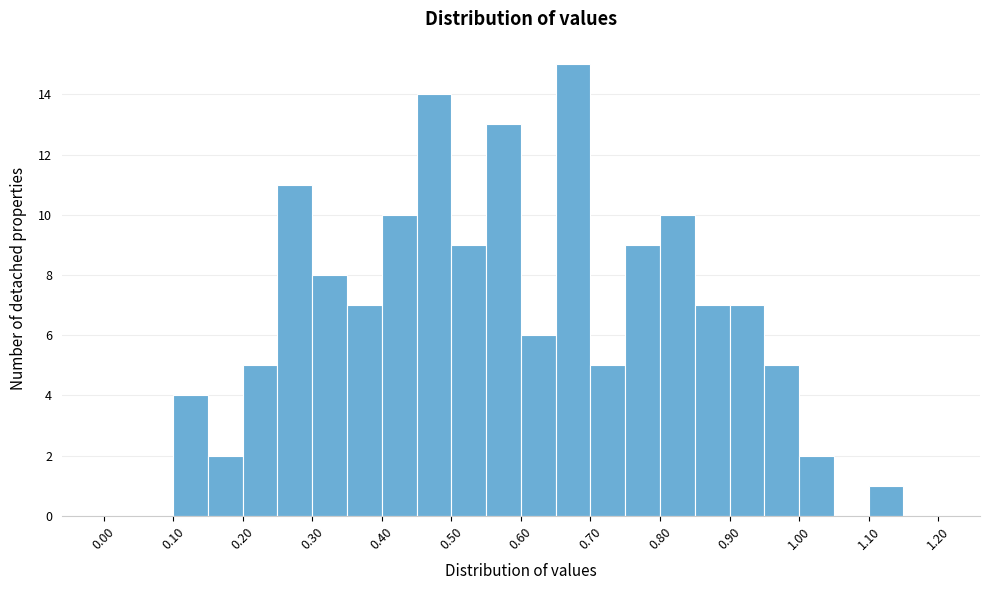

Reading left to right, transcribe this chart: for each bar, give the range it covers on the x-axis and its height. The values are not printed on the chart, so give them approximately, as read against the axis.

0.00 to 0.05: 0
0.05 to 0.10: 0
0.10 to 0.15: 4
0.15 to 0.20: 2
0.20 to 0.25: 5
0.25 to 0.30: 11
0.30 to 0.35: 8
0.35 to 0.40: 7
0.40 to 0.45: 10
0.45 to 0.50: 14
0.50 to 0.55: 9
0.55 to 0.60: 13
0.60 to 0.65: 6
0.65 to 0.70: 15
0.70 to 0.75: 5
0.75 to 0.80: 9
0.80 to 0.85: 10
0.85 to 0.90: 7
0.90 to 0.95: 7
0.95 to 1.00: 5
1.00 to 1.05: 2
1.05 to 1.10: 0
1.10 to 1.15: 1
1.15 to 1.20: 0